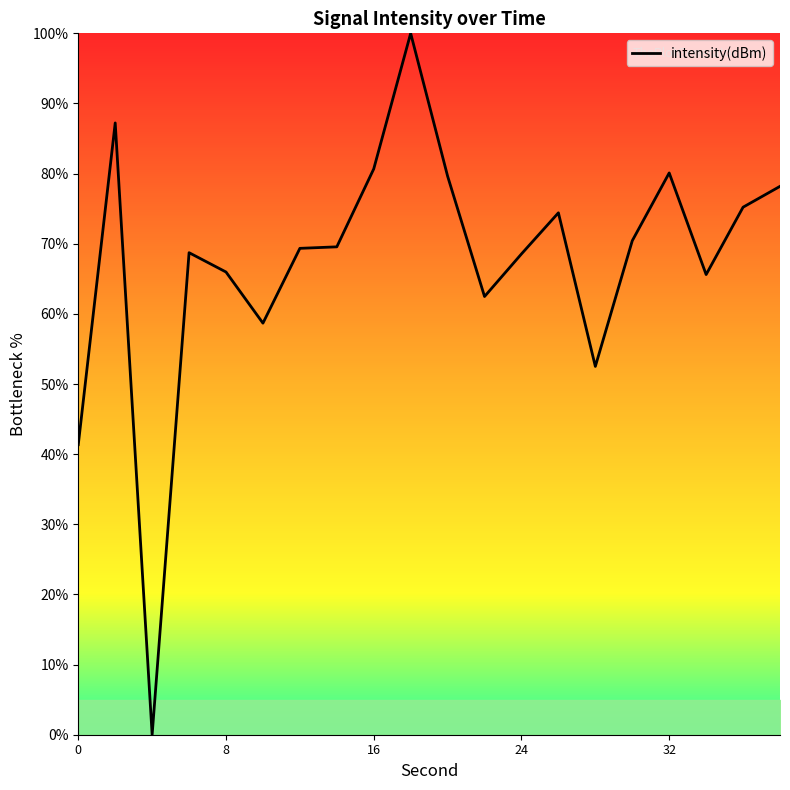

What is the difference between the maximum and minimum values?

100.0